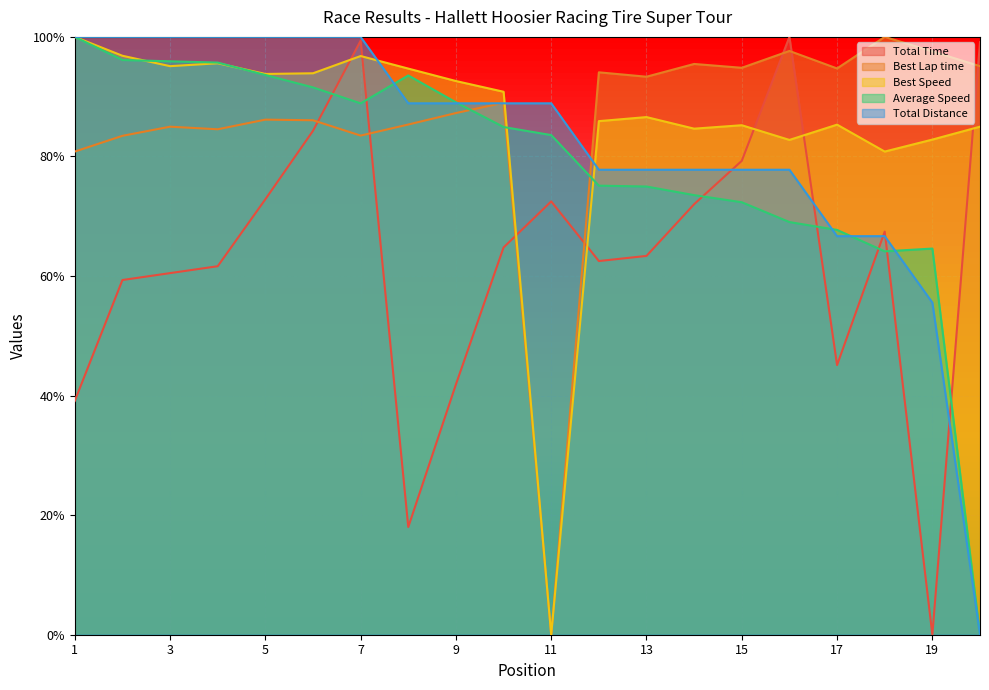

What is the difference between the highest and lowest values at 8?

0.8